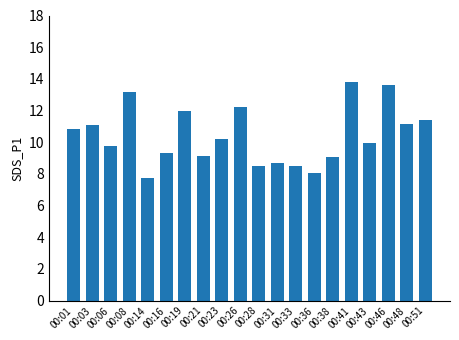

How many distinct data groups are displayed?

1